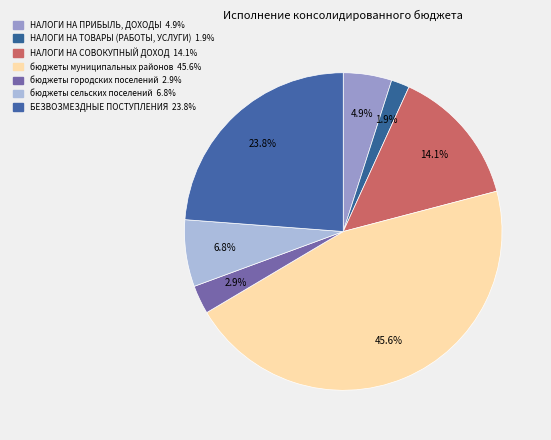

Count the number of slices in the pie.

7